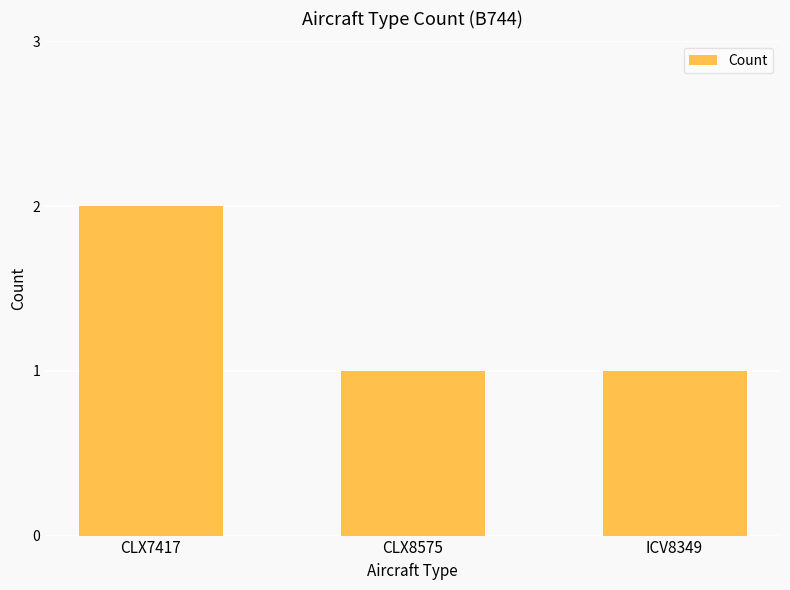

What is the change in value from CLX7417 to CLX8575?

-1